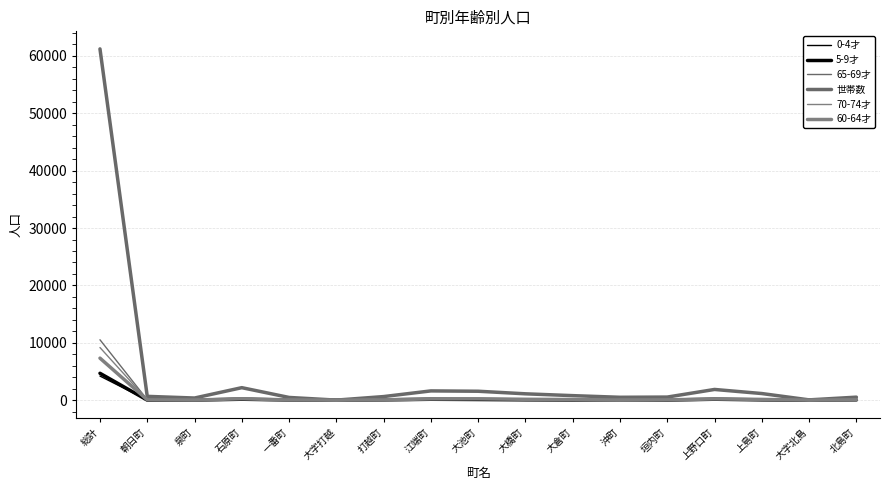

The value of 5-9才 at 大字北島 is 8. True or false?

True